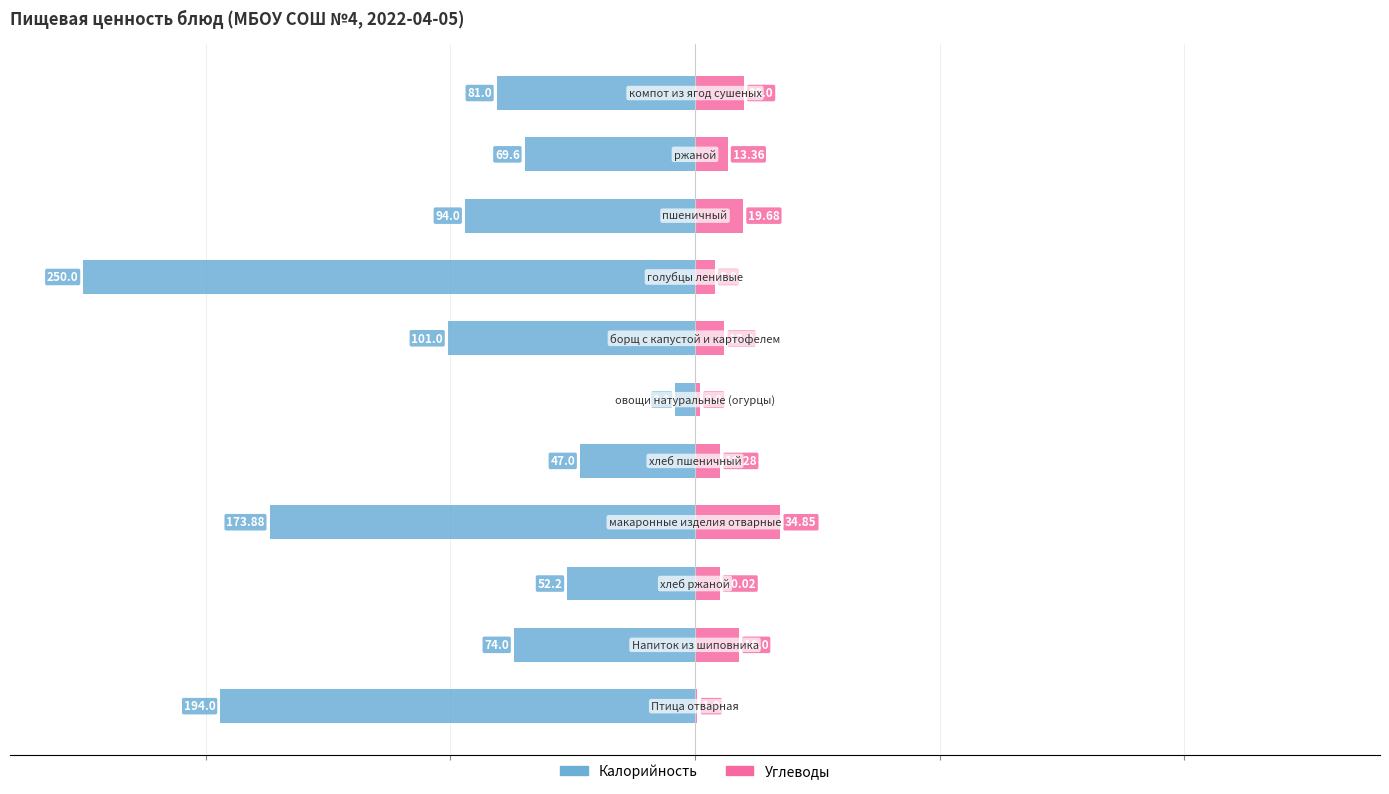

Which series has the largest range (max minus min)?

Калорийность